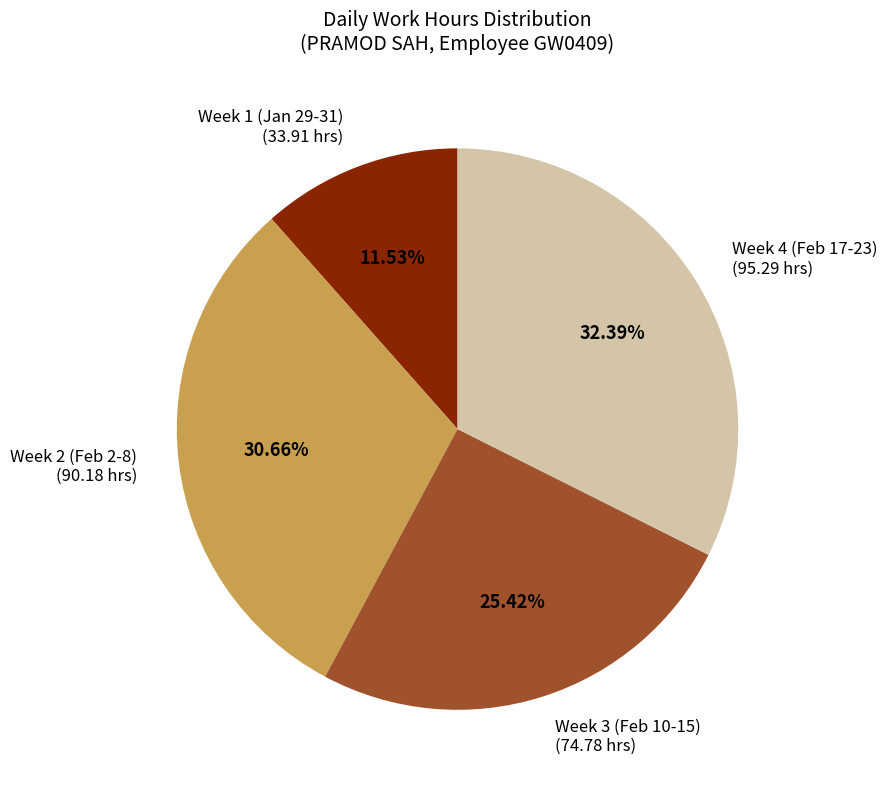

Is there a majority slice in this chart?

No